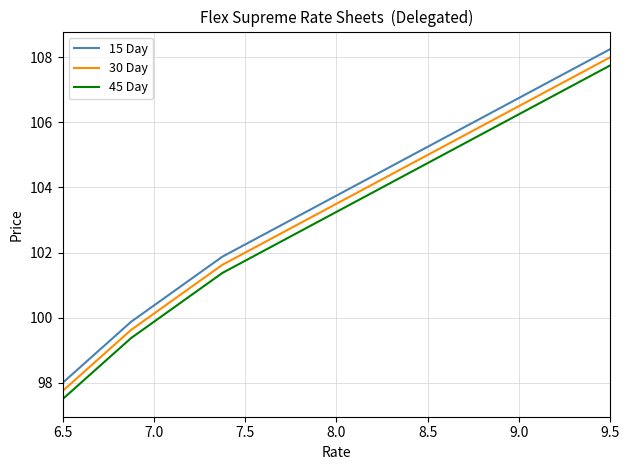

What is the minimum value shown in the chart?

97.5